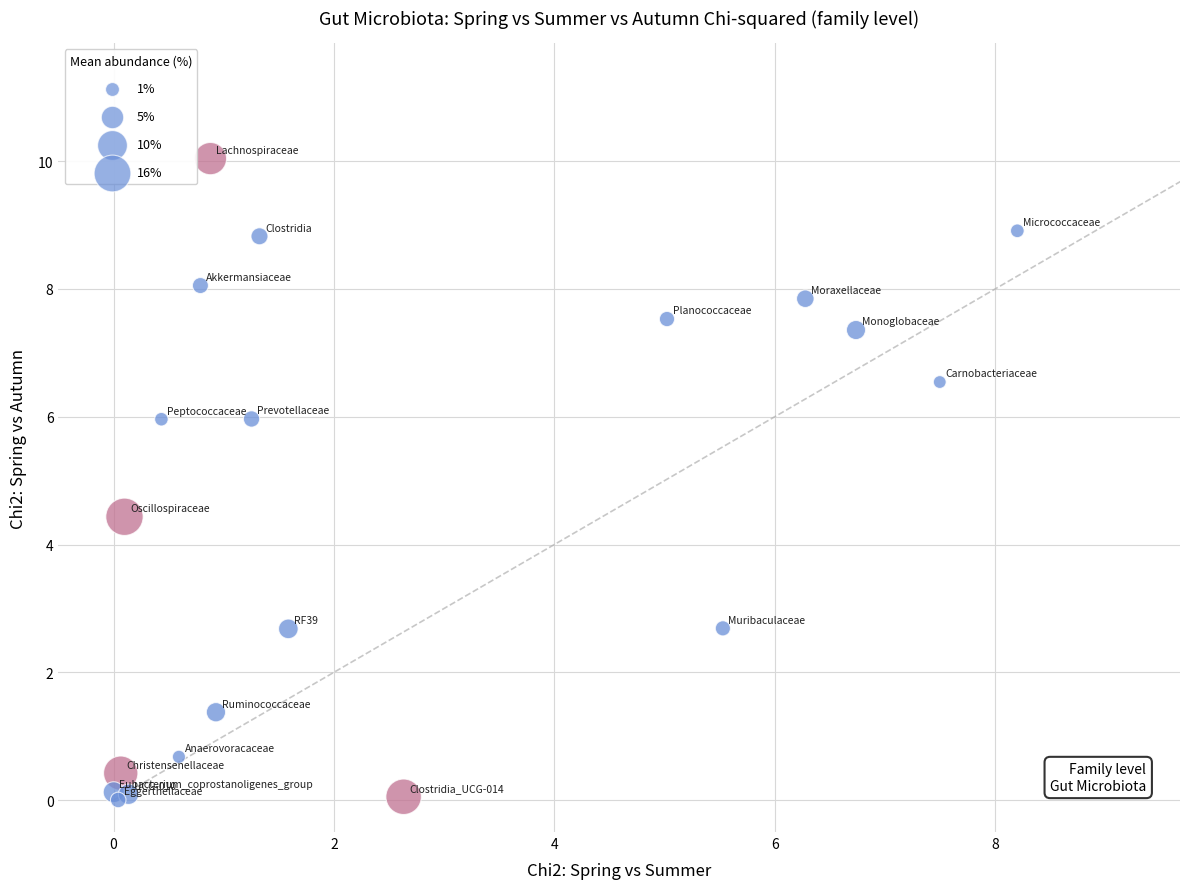

What Y value in the scatter plot is closest to 5?

4.4